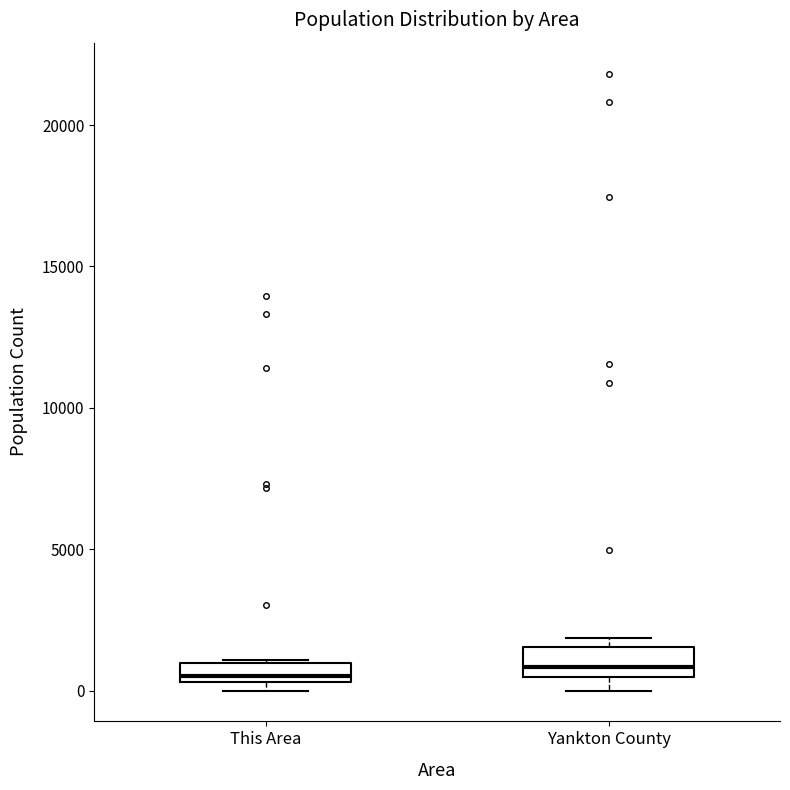

Where is the upper edge of the box for This Area on the y-axis? The values are not printed on the chart, so give them approximately, as read against the axis.

1000